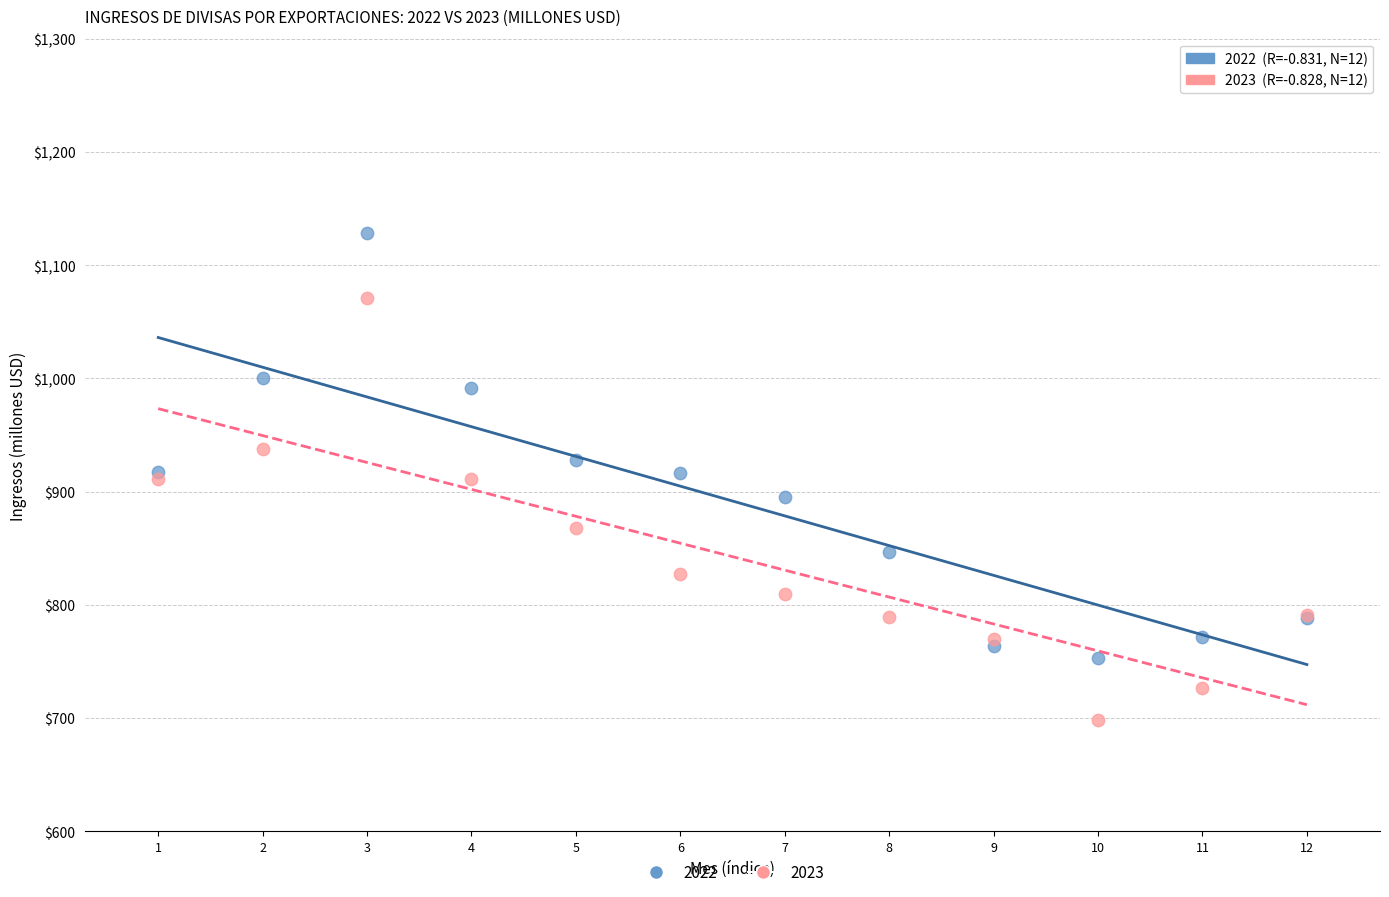

Which series reaches the maximum Y coordinate?

2022